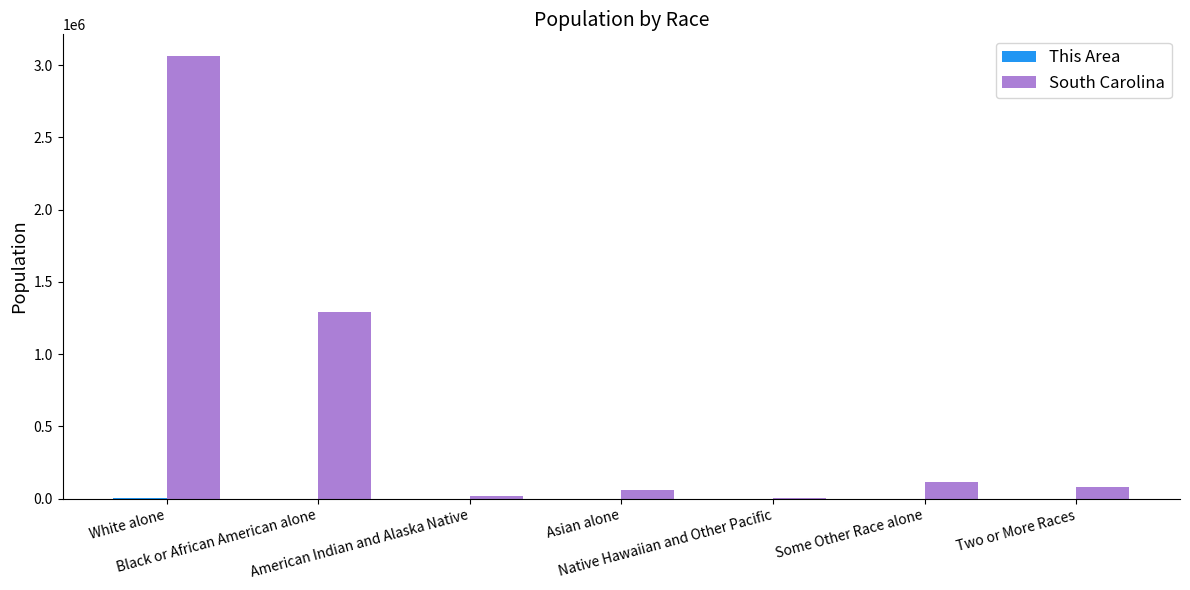

What is the maximum value for South Carolina?

3060000